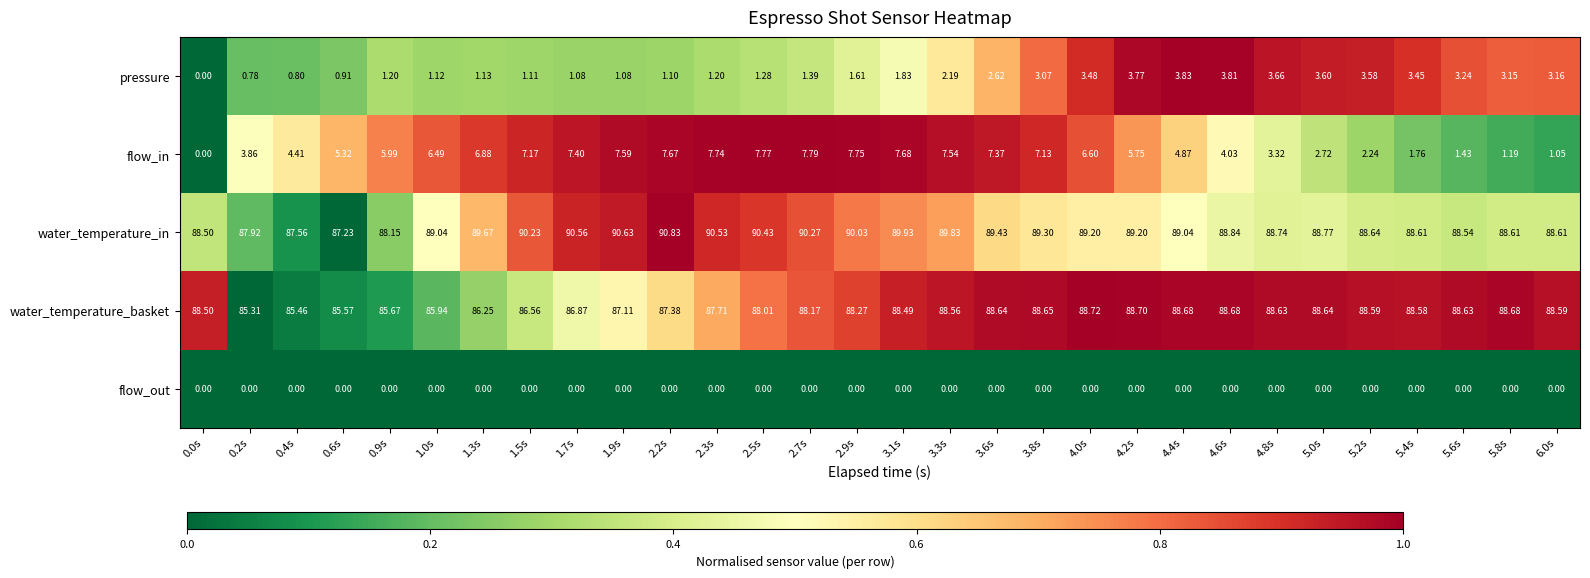

At 4.8s, list the series in order from smallest to largest.

flow_out, flow_in, pressure, water_temperature_basket, water_temperature_in